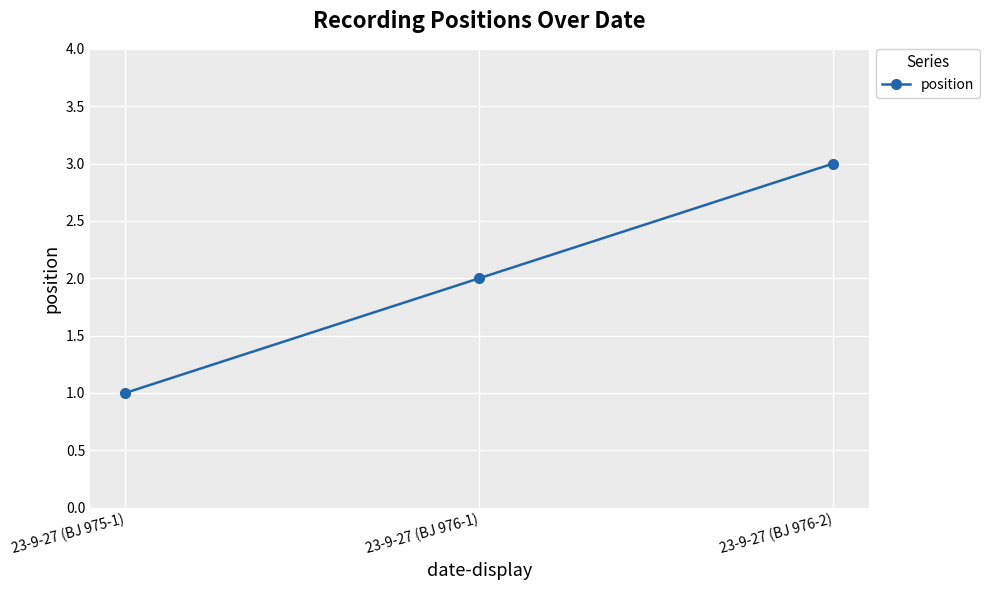

What is the label of the 3rd point from the right?

23-9-27 (BJ 975-1)